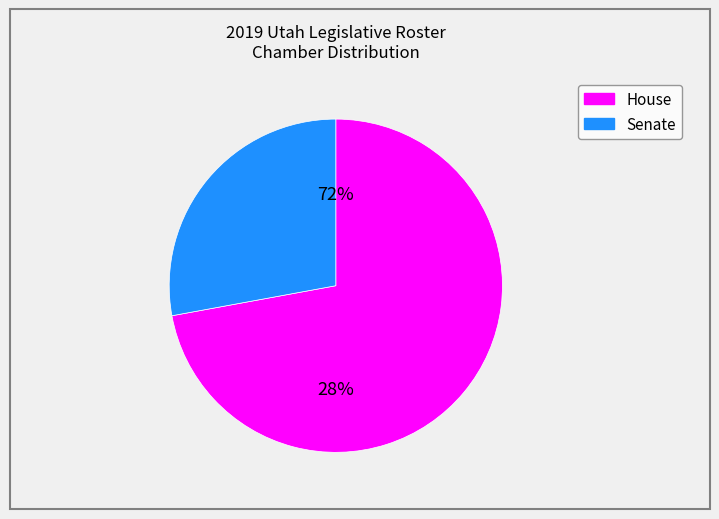

Is there a majority slice in this chart?

Yes